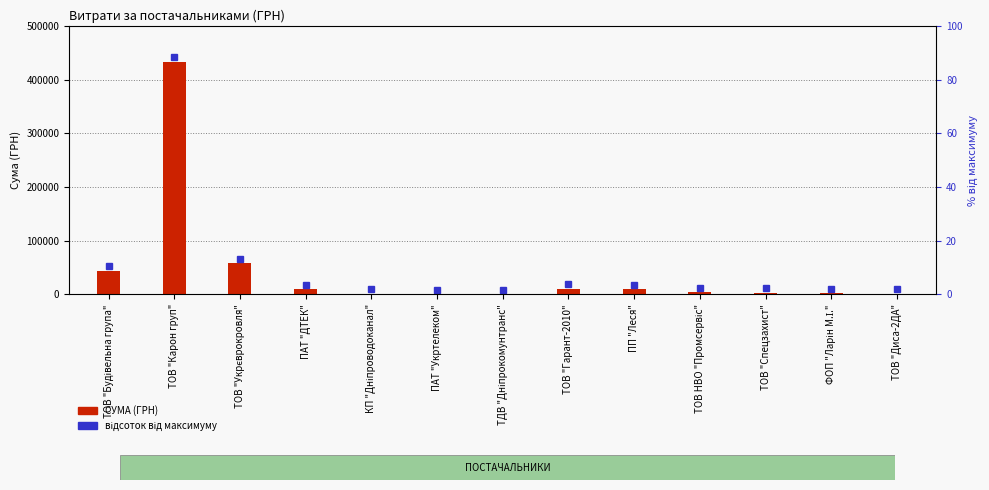

Which category has the lowest value across all series?

ТДВ "Дніпрокомунтранс"